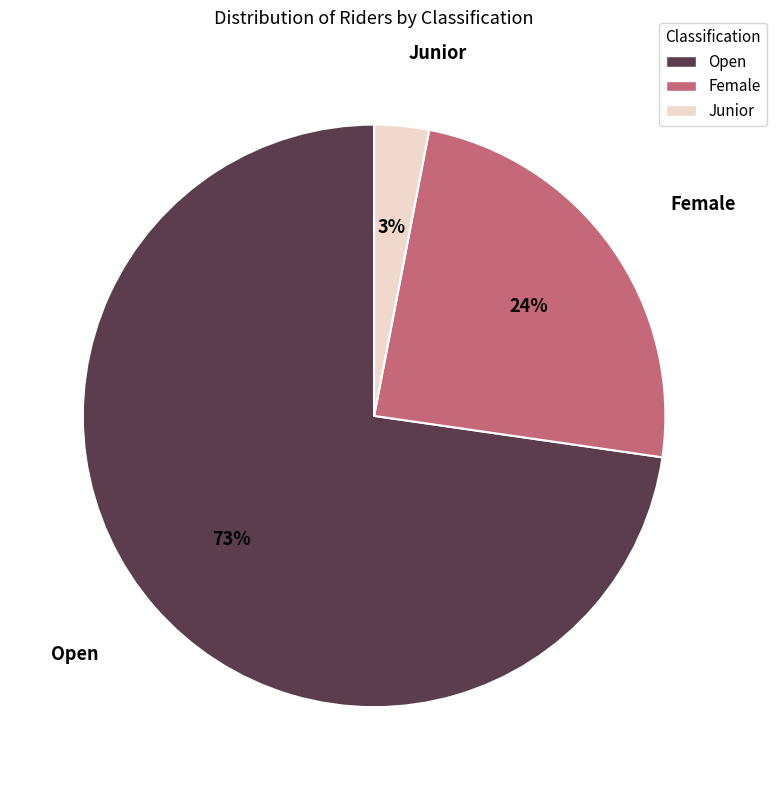

Which category has the smallest portion of the pie?

Junior